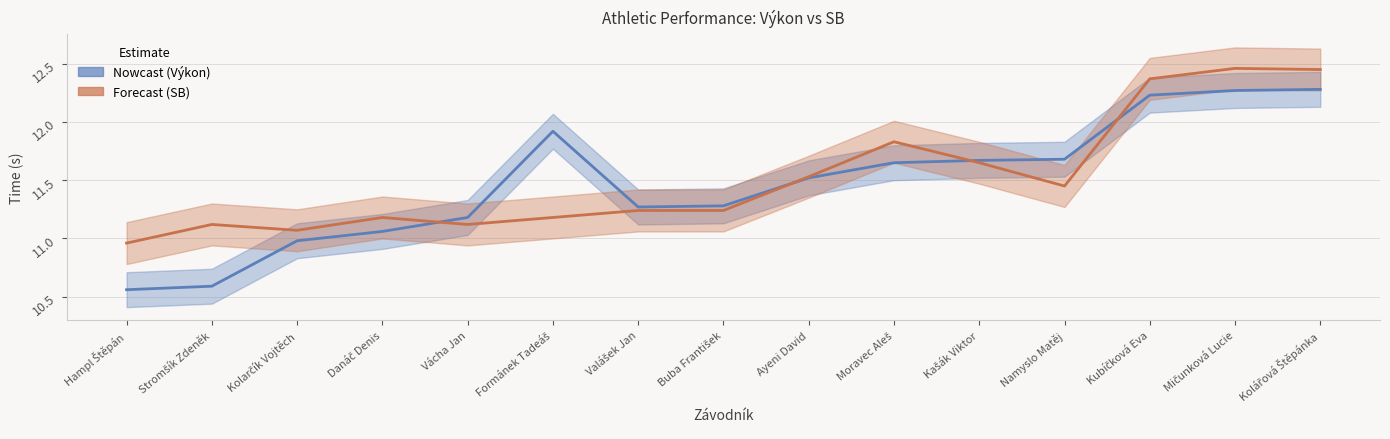

How many values in the SB series exceed 11?

14